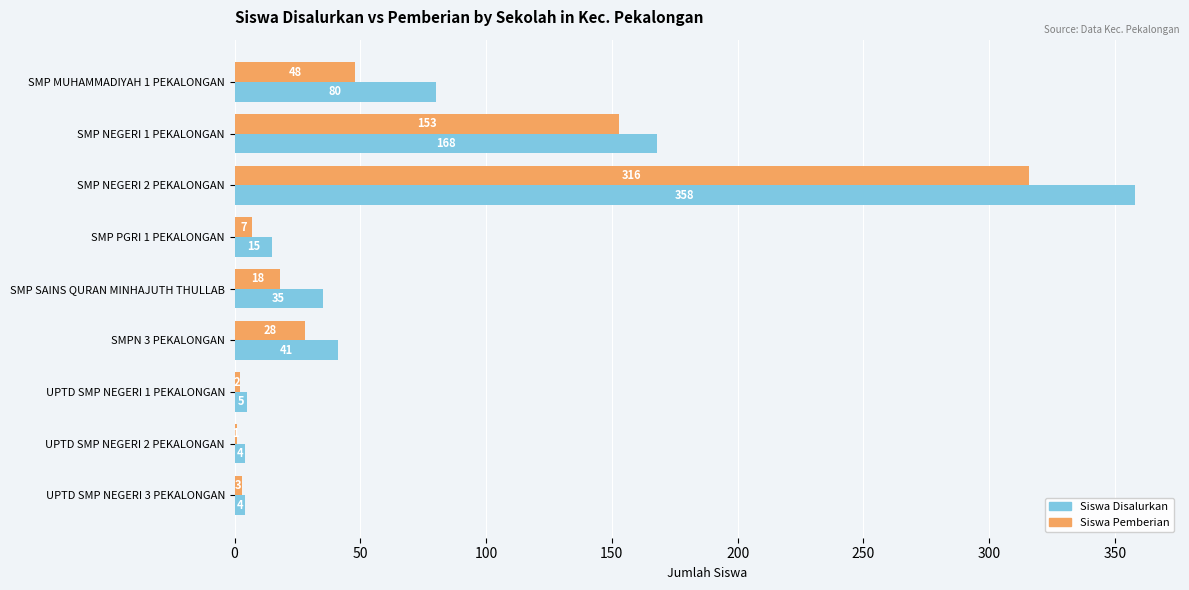

Is the value of Siswa Disalurkan at SMPN 3 PEKALONGAN greater than the value of Siswa Pemberian at SMP SAINS QURAN MINHAJUTH THULLAB?

Yes